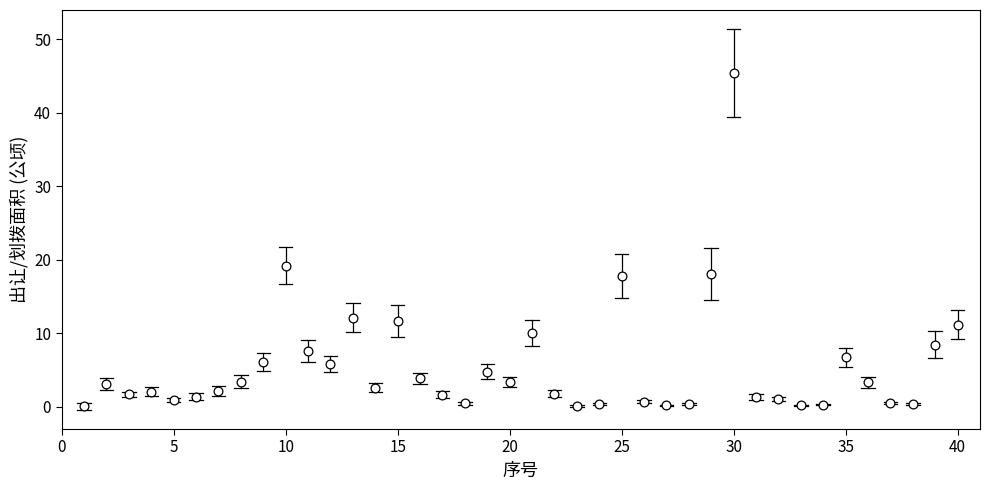

What is the range of X values (max minus min)?

39.0